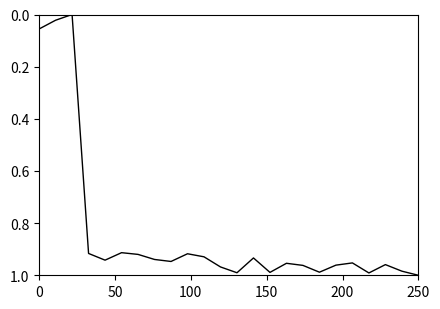

Does the chart display data point markers on the line(s)?

No